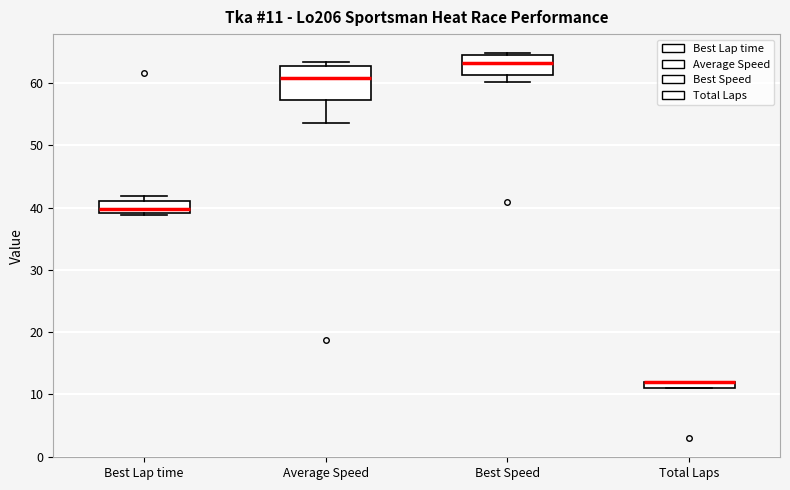

Which box is the tallest, from its lower edge to its upper edge?

Average Speed